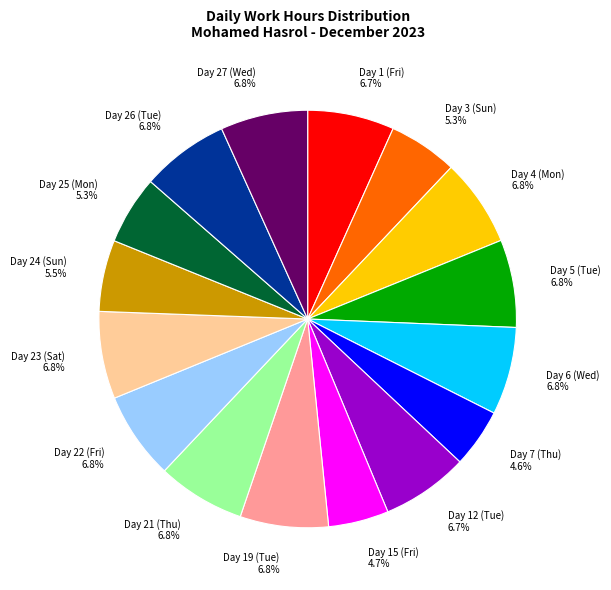

Is there any slice that represents more than half of the pie?

No